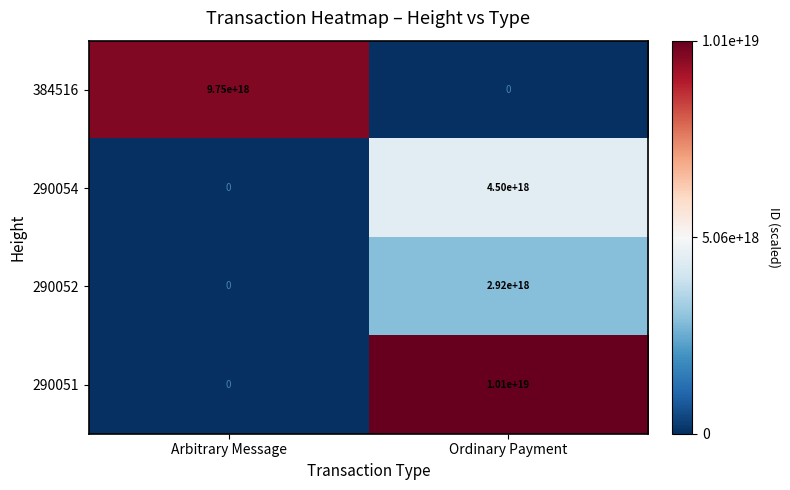

Is it true that 290052 equals 1581932693814201344 at Arbitrary Message?

False